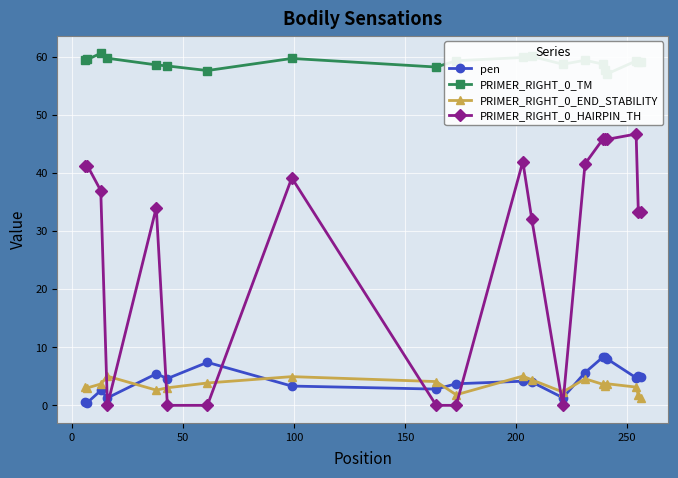

In pen, how many points are higher than both neighbors (excluding endpoints)?

6